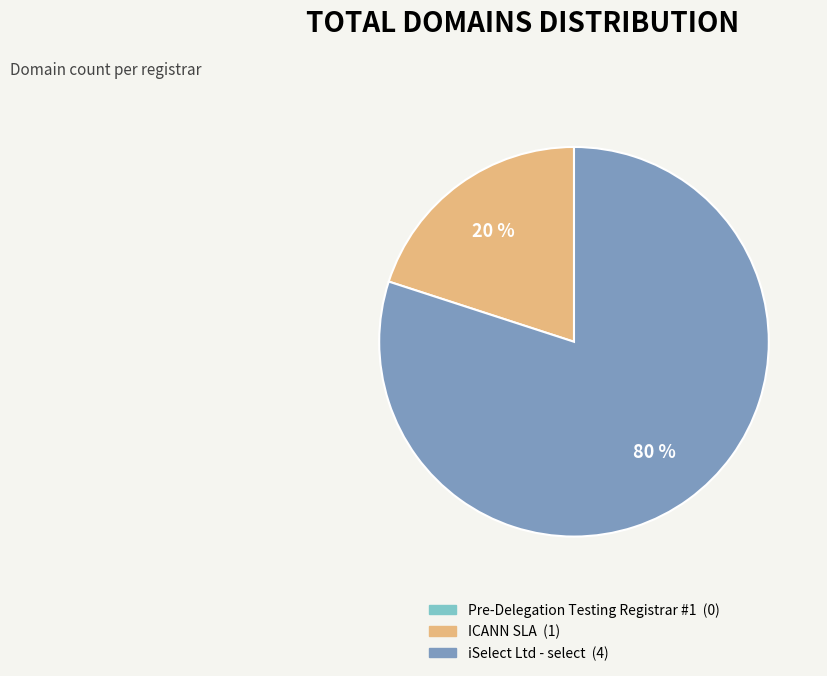

What is the largest slice in the pie chart?

iSelect Ltd - select